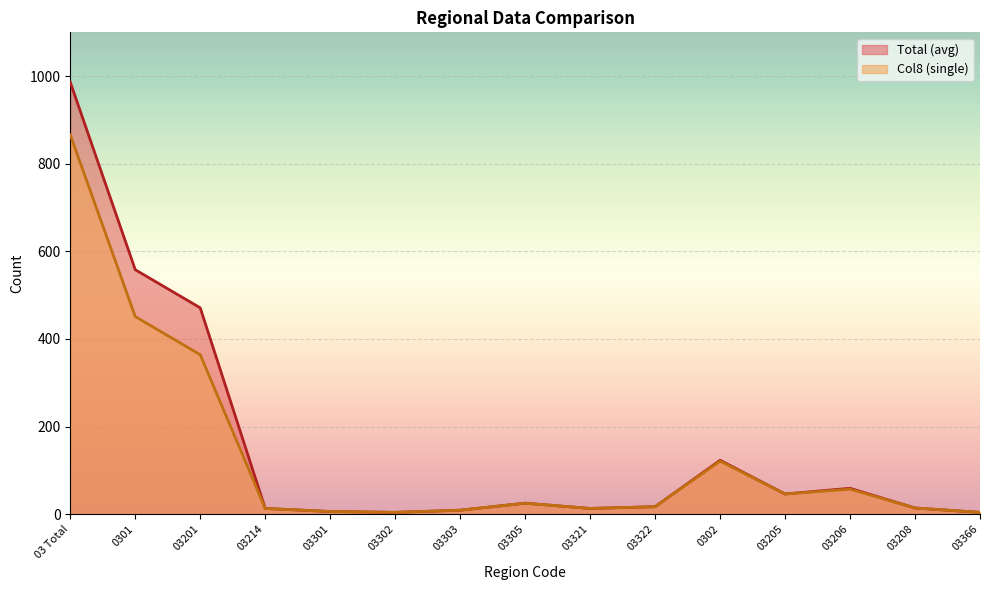

Reading right to left, what are all the values shown in this chart?

Total (avg): 03366=4	03208=14	03206=59	03205=46	0302=123	03322=17	03321=13	03305=25	03303=9	03302=4	03301=6	03214=13	03201=471	0301=558	03 Total=986
Col8 (single): 03366=4	03208=14	03206=57	03205=46	0302=121	03322=17	03321=13	03305=25	03303=9	03302=4	03301=6	03214=13	03201=364	0301=451	03 Total=866